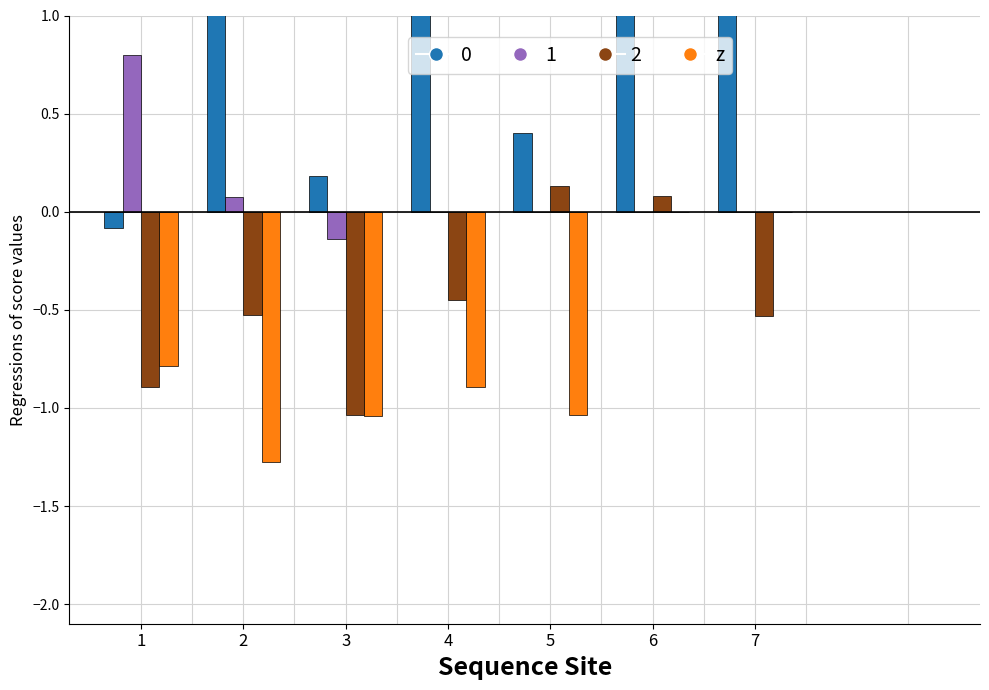

True or false: the data shows -0.8 at 1.

True